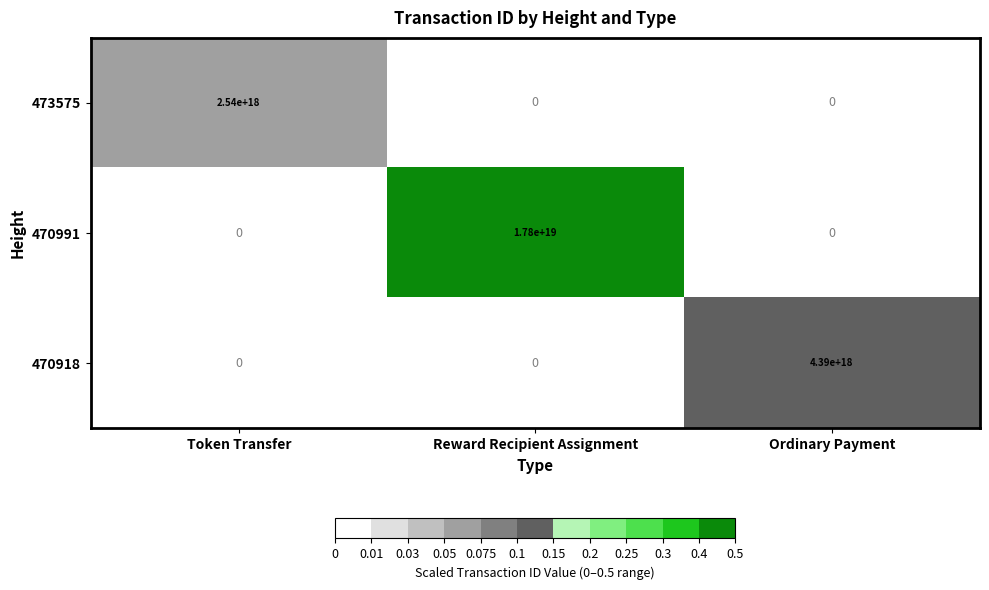

Count the number of data series in this chart.

3